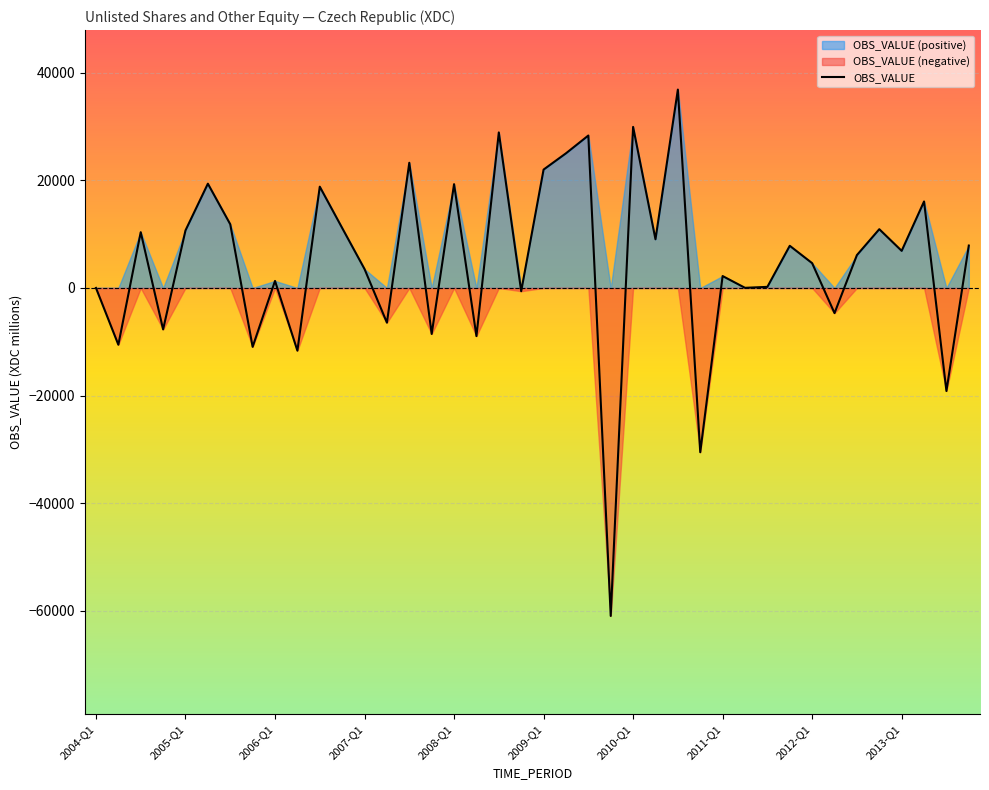

The value of OBS_VALUE at 2008-Q1 is 12528. True or false?

False